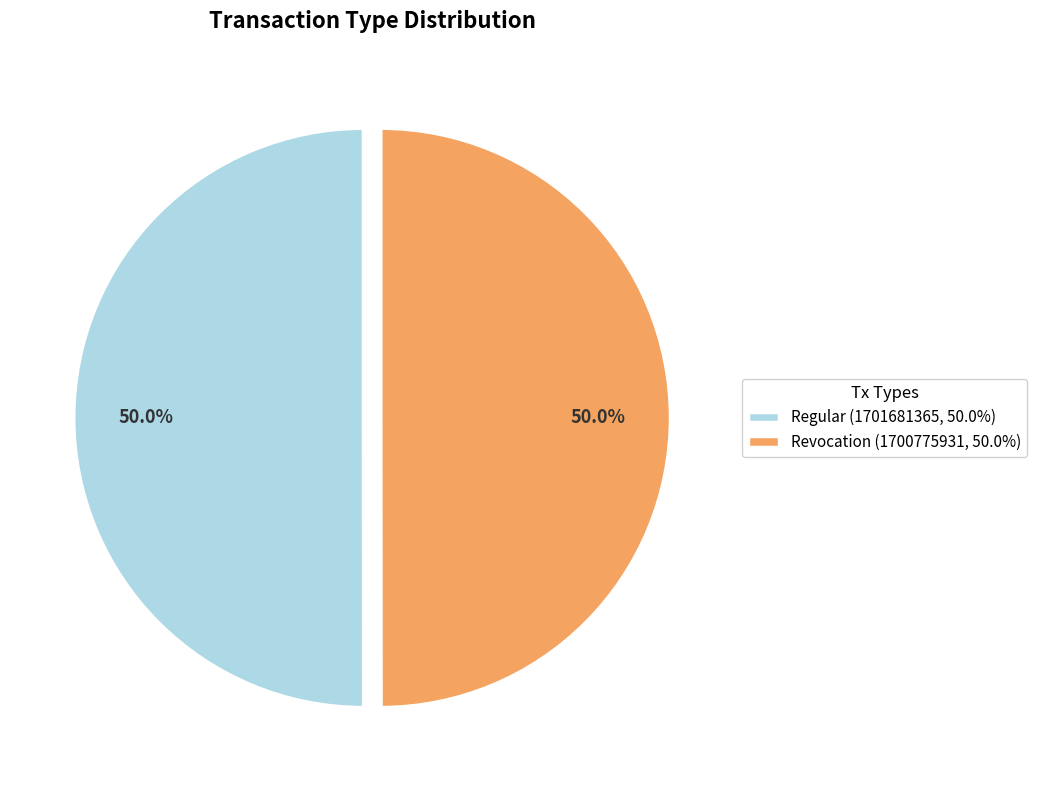

Approximately how many times larger is the value at Regular (1701681365, 50.0%) compared to Revocation (1700775931, 50.0%)?

1.0